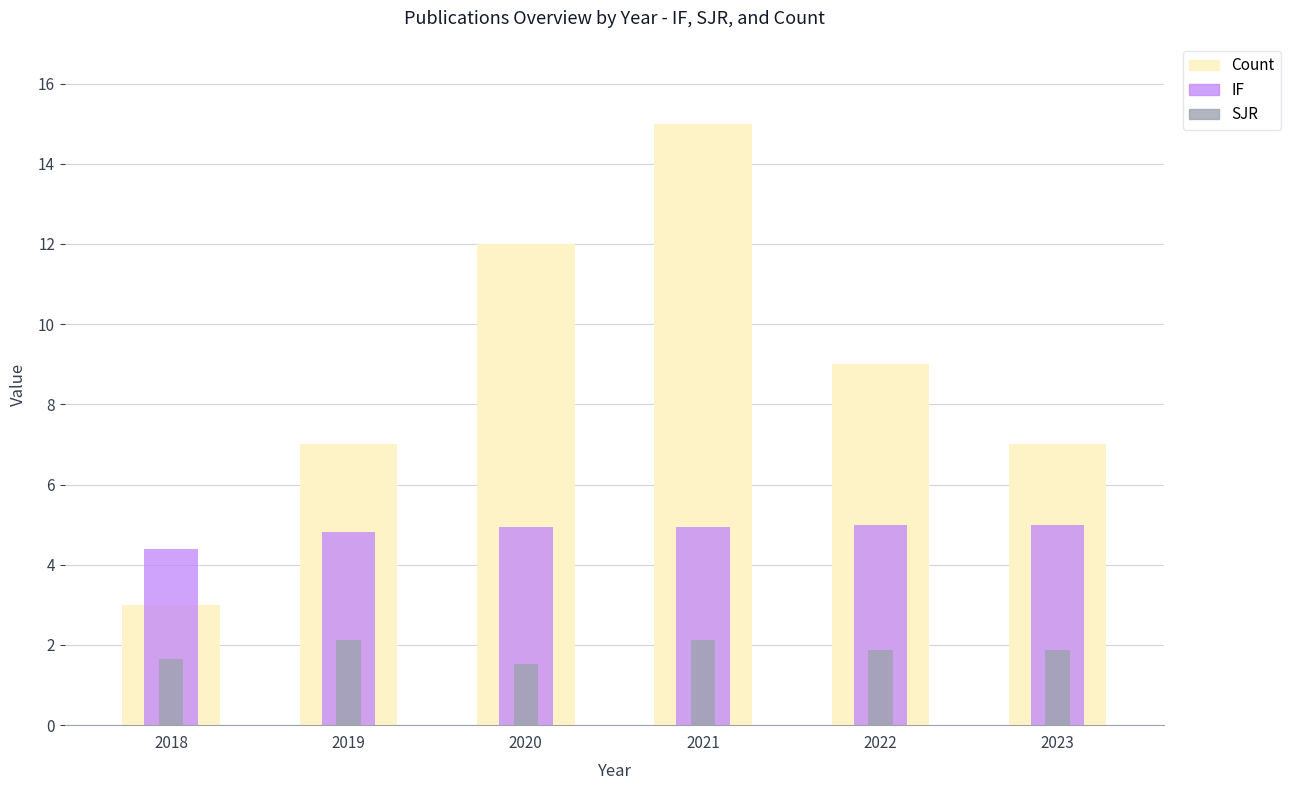

What is the difference between the maximum and minimum values in the Count series?

12.0